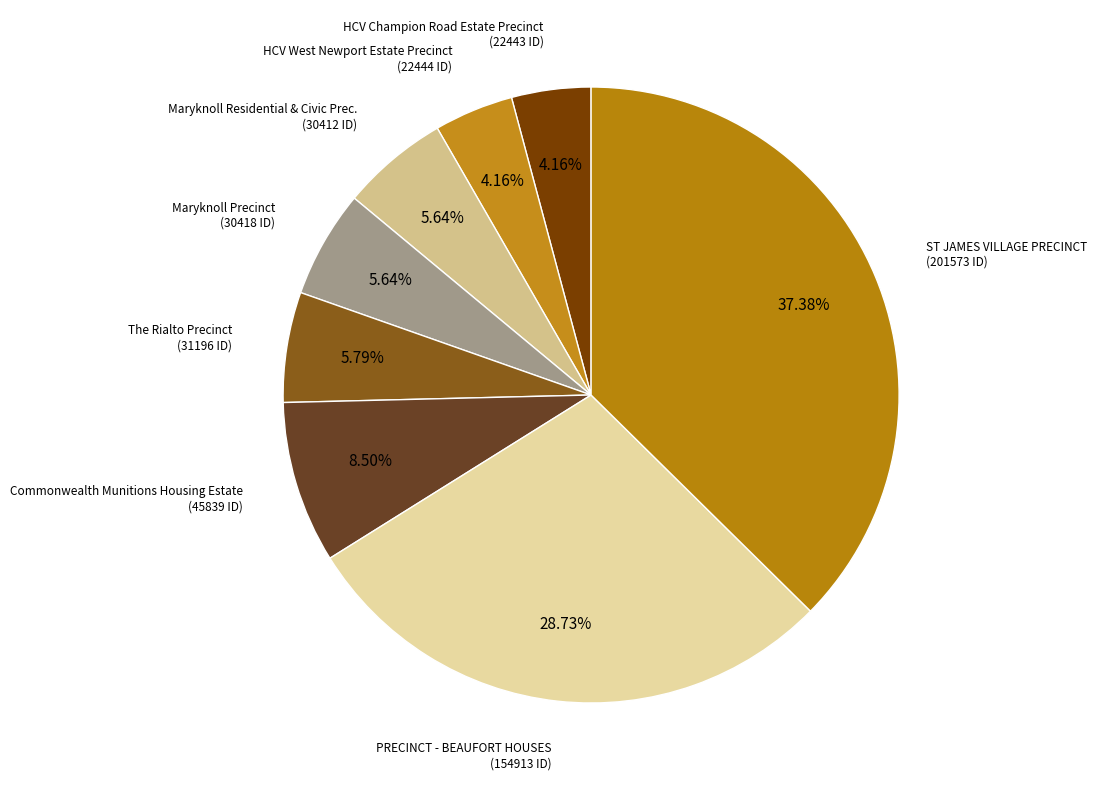

Between The Rialto Precinct and Commonwealth Munitions Housing Estate, which is larger?

Commonwealth Munitions Housing Estate